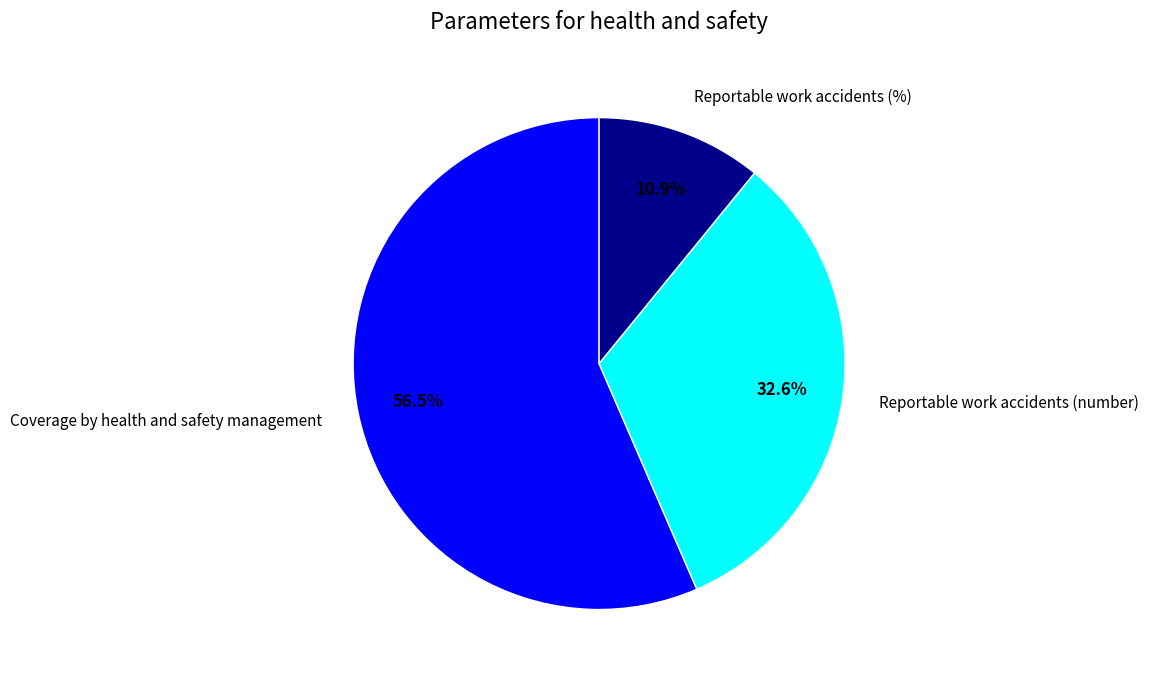

Count the number of slices in the pie.

3